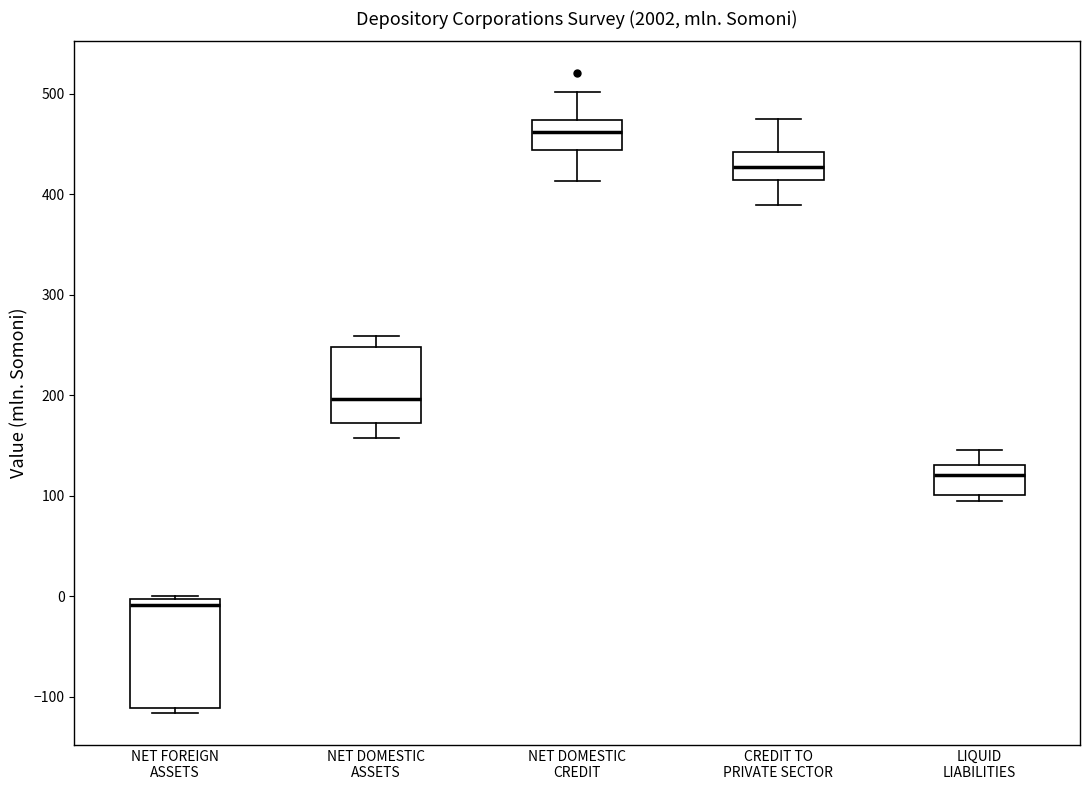

Comparing the boxes themselves (not the whiskers), which one is the tallest?

NET FOREIGN ASSETS